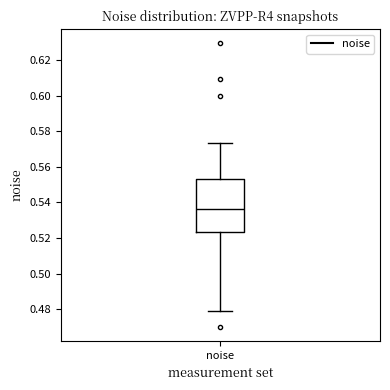

Transcribe this box plot: give where the median line is, the range the box spans, and where the two whiskers end, as read against the y-axis. The values are not printed on the chart, so give them approximately, as read against the axis.

median 0.536, box 0.524 to 0.554, whiskers 0.478 to 0.574